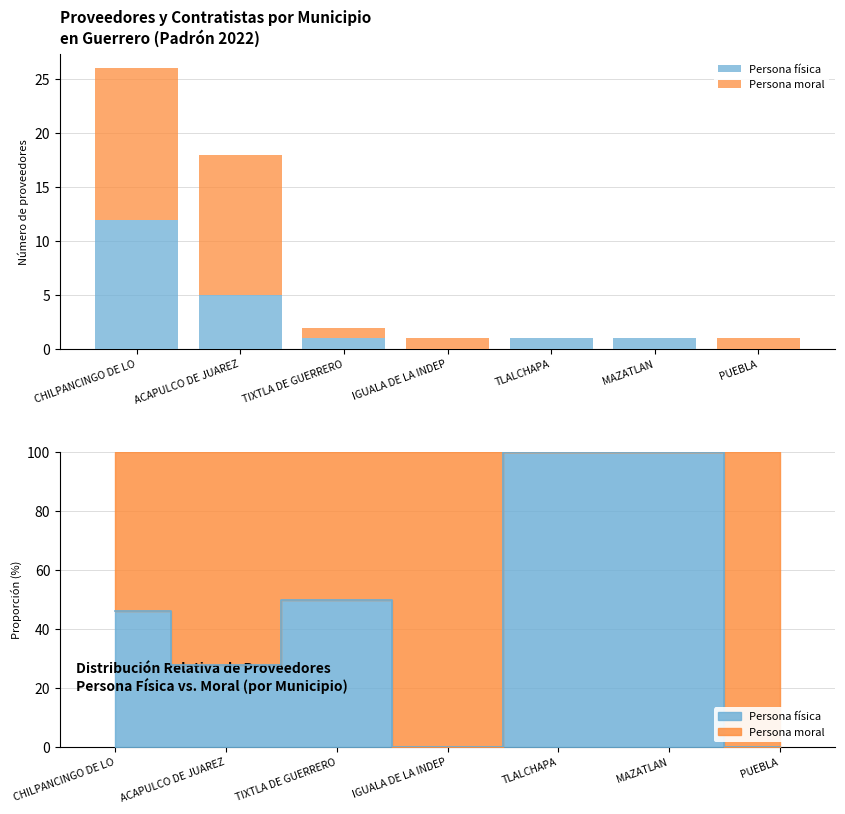

Reading left to right, extract all data points from this chart.

Persona física: 12	5	1	0	1	1	0
Persona moral: 14	13	1	1	0	0	1